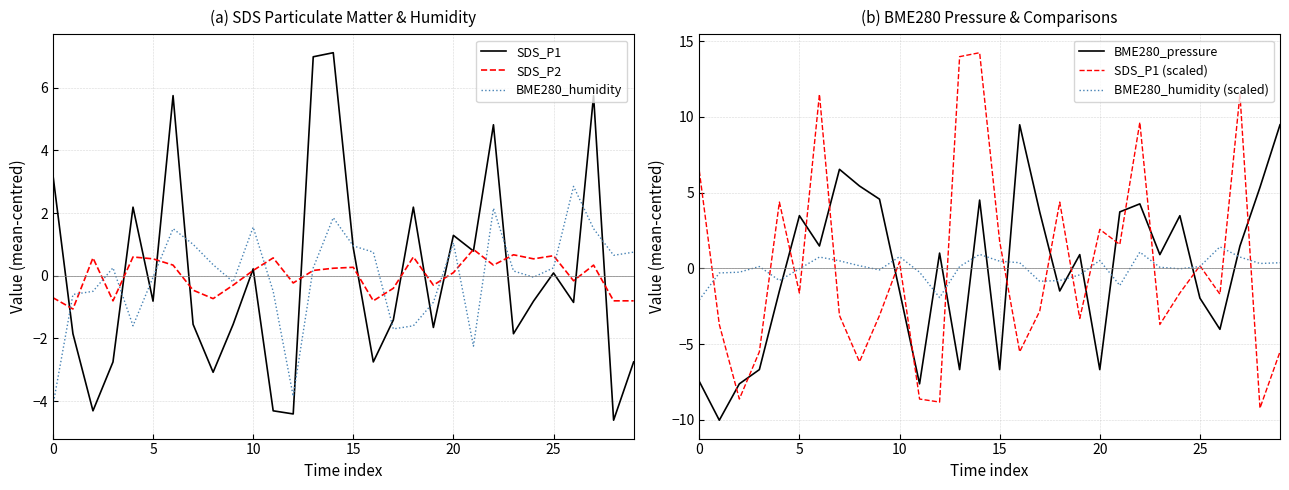

What is the value of the BME280_humidity point at the 7th from the left?

1.5